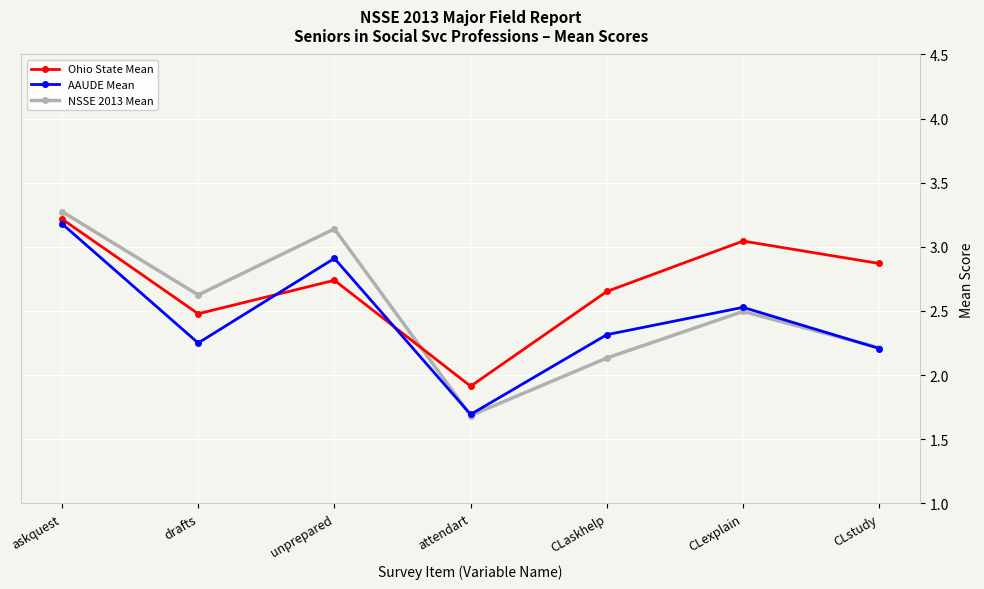

True or false: Ohio State Mean and AAUDE Mean cross at least once.

True